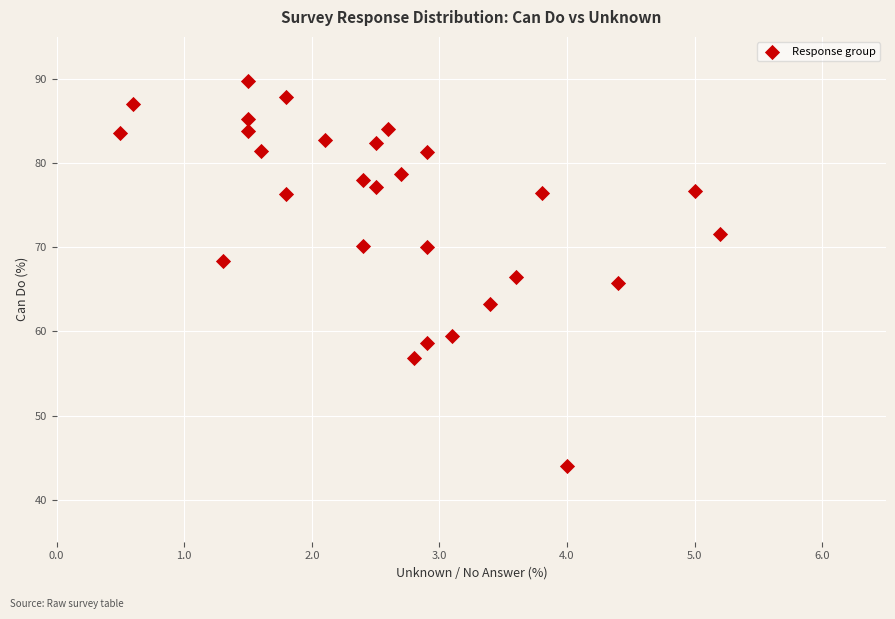

What is the range of Y values (max minus min)?

45.7